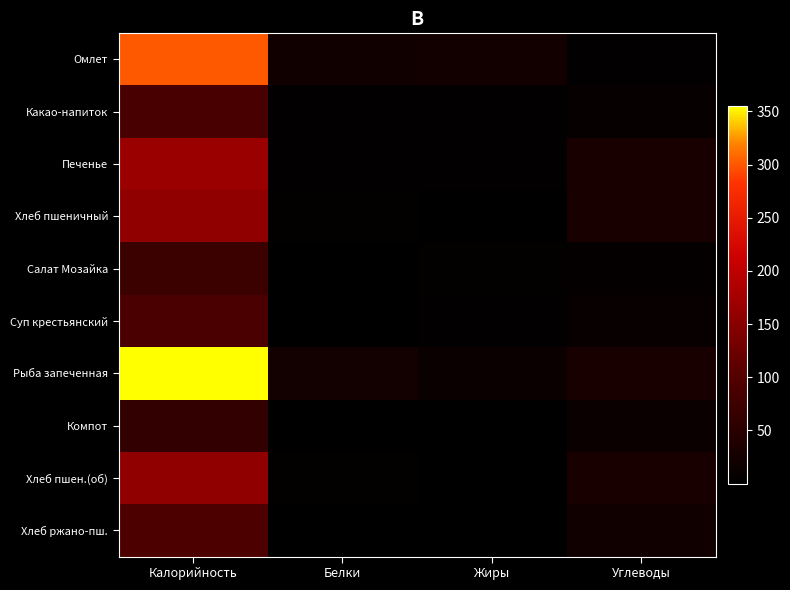

List the series in order of their peak value, highest first.

Рыба запеченная, Омлет, Печенье, Хлеб пшеничный, Хлеб пшен.(об), Хлеб ржано-пш., Суп крестьянский, Какао-напиток, Салат Мозайка, Компот